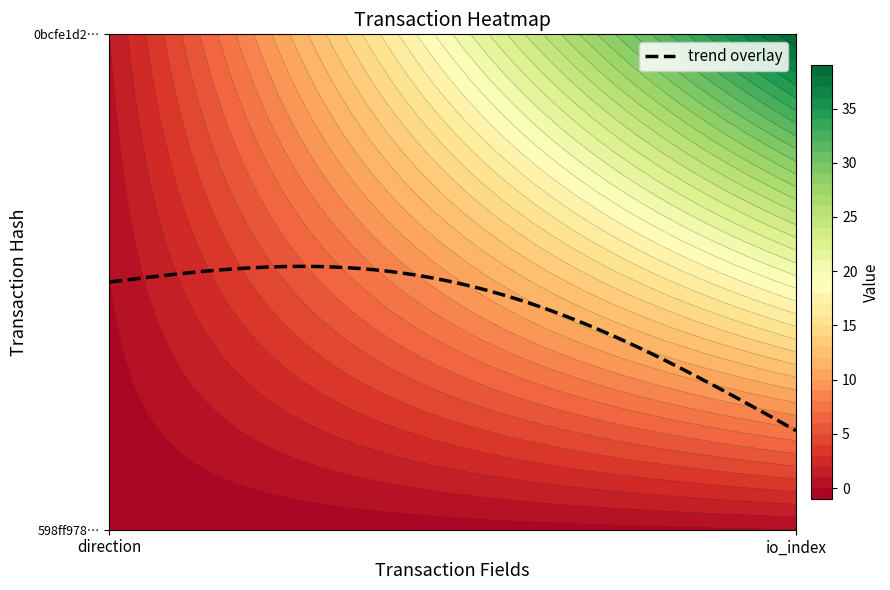

What is the sum of the 0bcfe1d2855113a93d612c15540dfc350eb5bd2 values at 1 and 0?

40